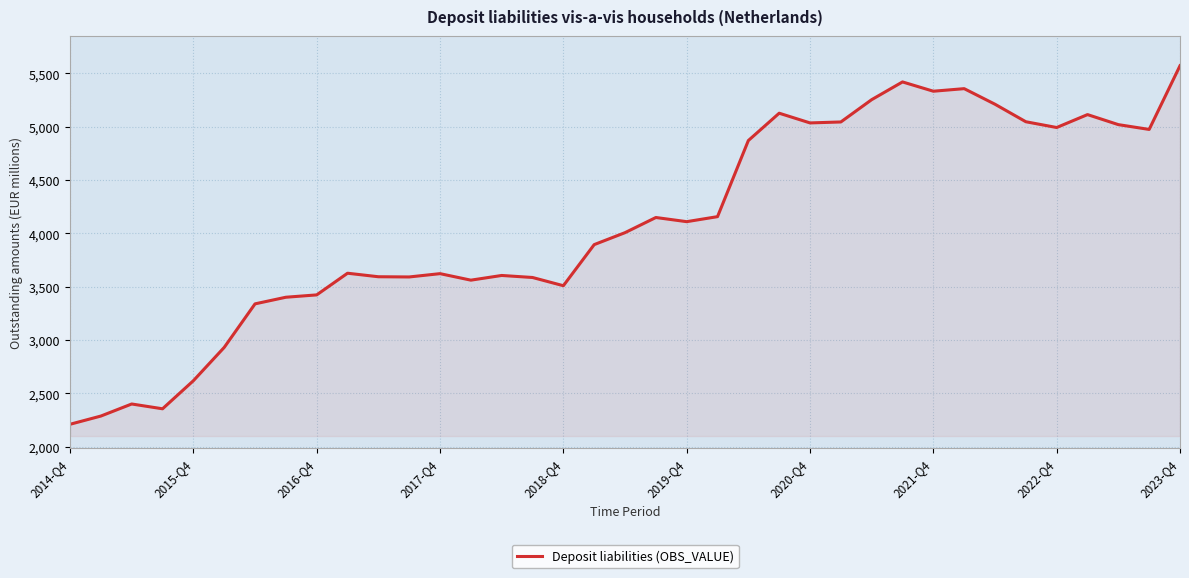

What is the minimum value shown in the chart?

2211